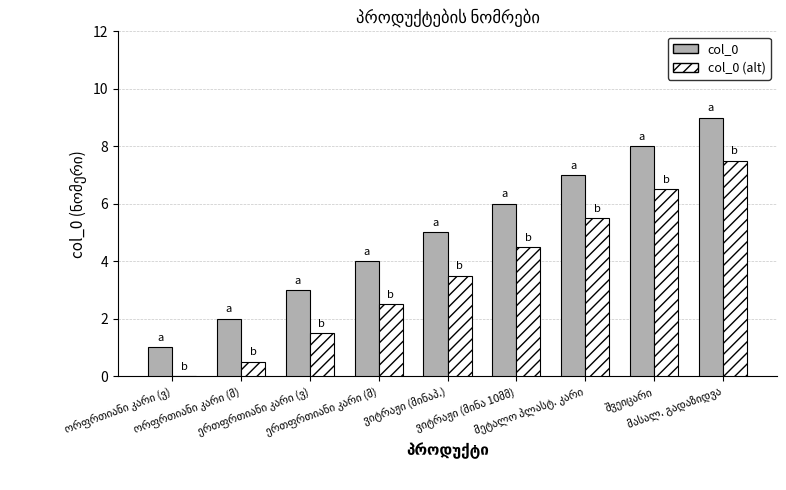

What is the sum of all col_0 values?

45.0